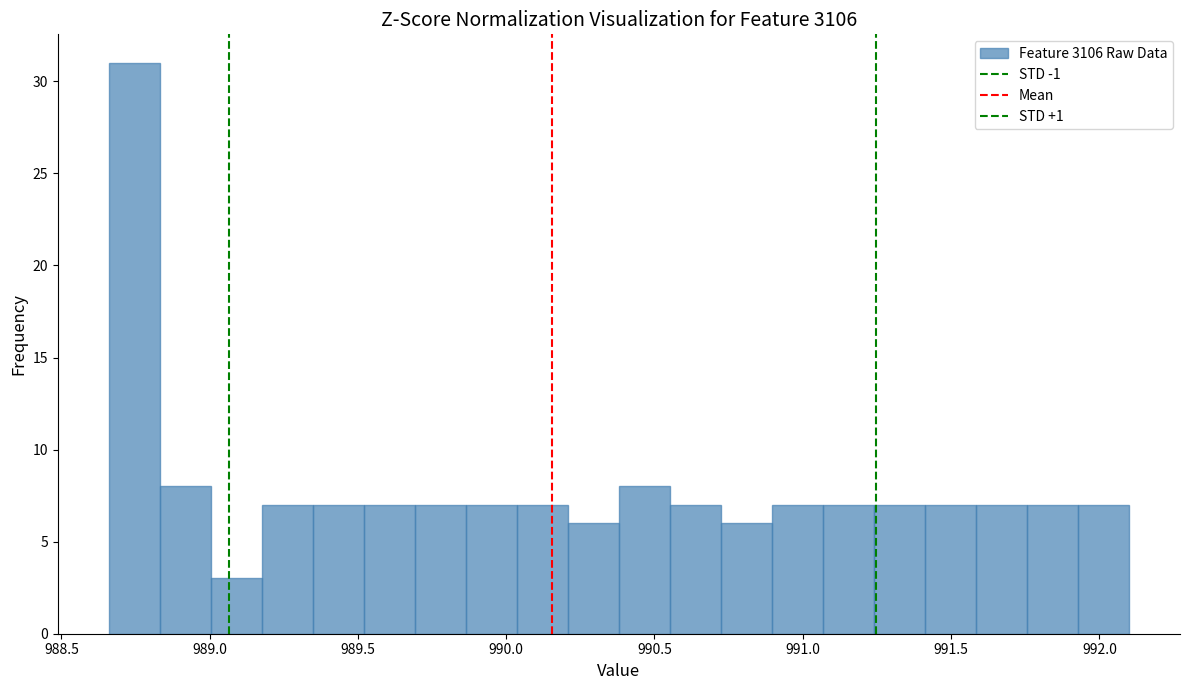

Around what value on the x-axis is the tallest bar? Give the approximate position of its centre, as read against the axis.

988.75